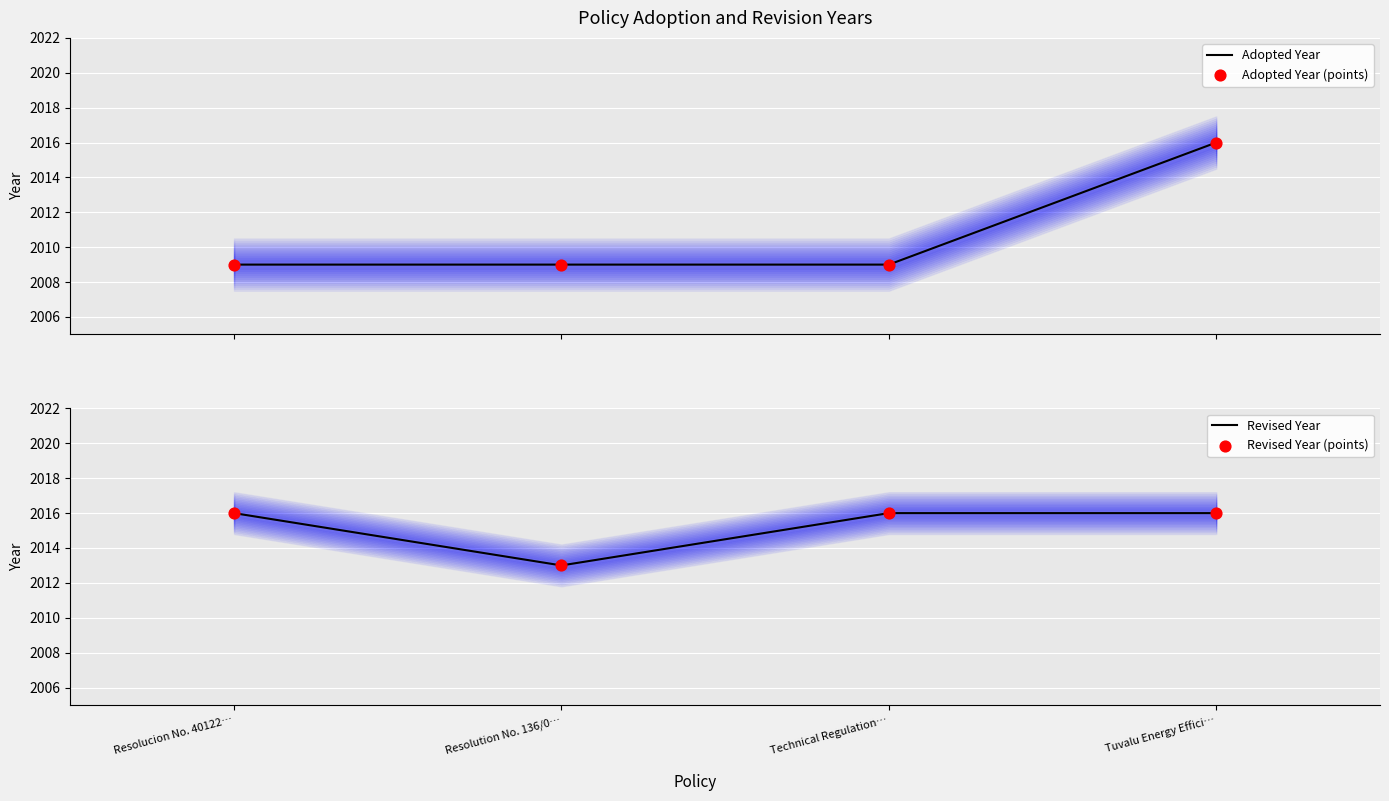

What is the total value across all series at Tuvalu Energy Effici…?

8064